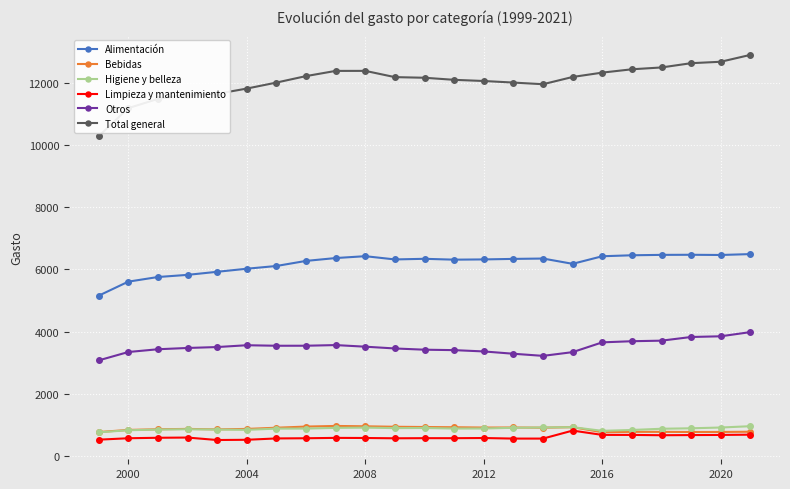

True or false: Higiene y belleza has more than 2 points higher than both neighbors.

True